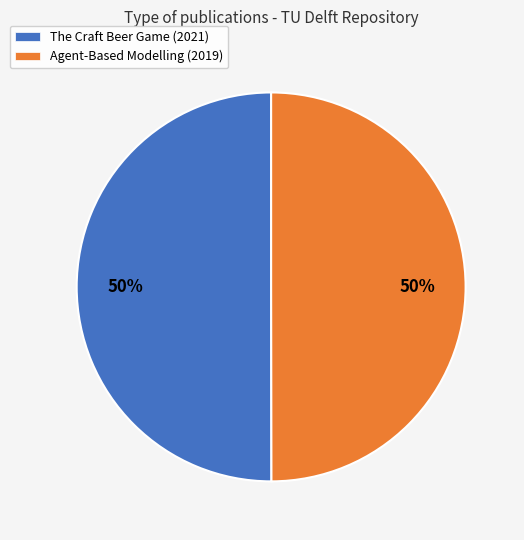

What is the ratio of the value at Agent-Based Modelling (2019) to the value at The Craft Beer Game (2021)?

1.0